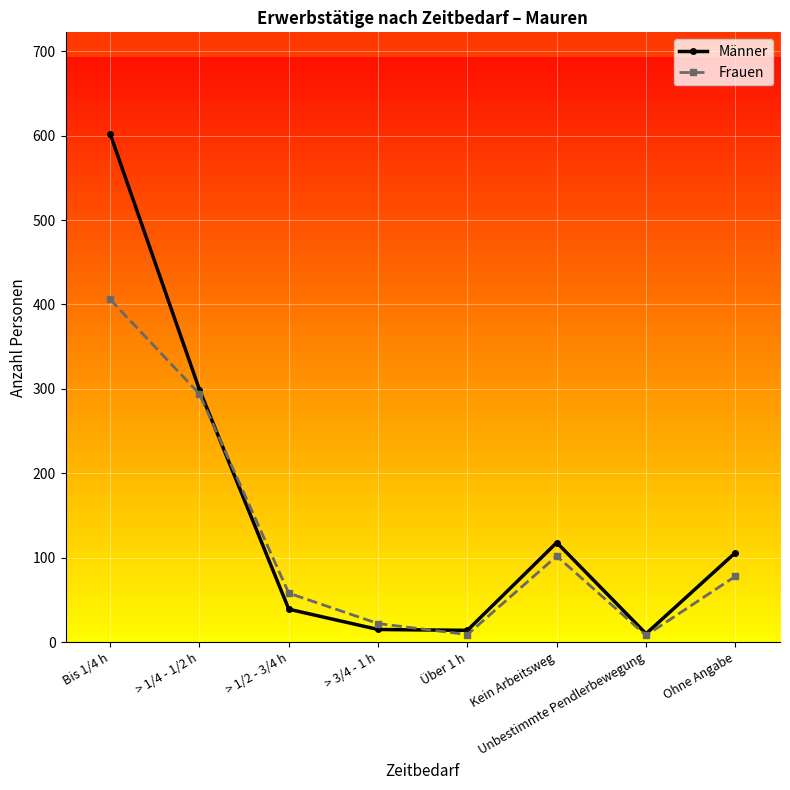

What are all the series names shown in the legend?

Männer, Frauen